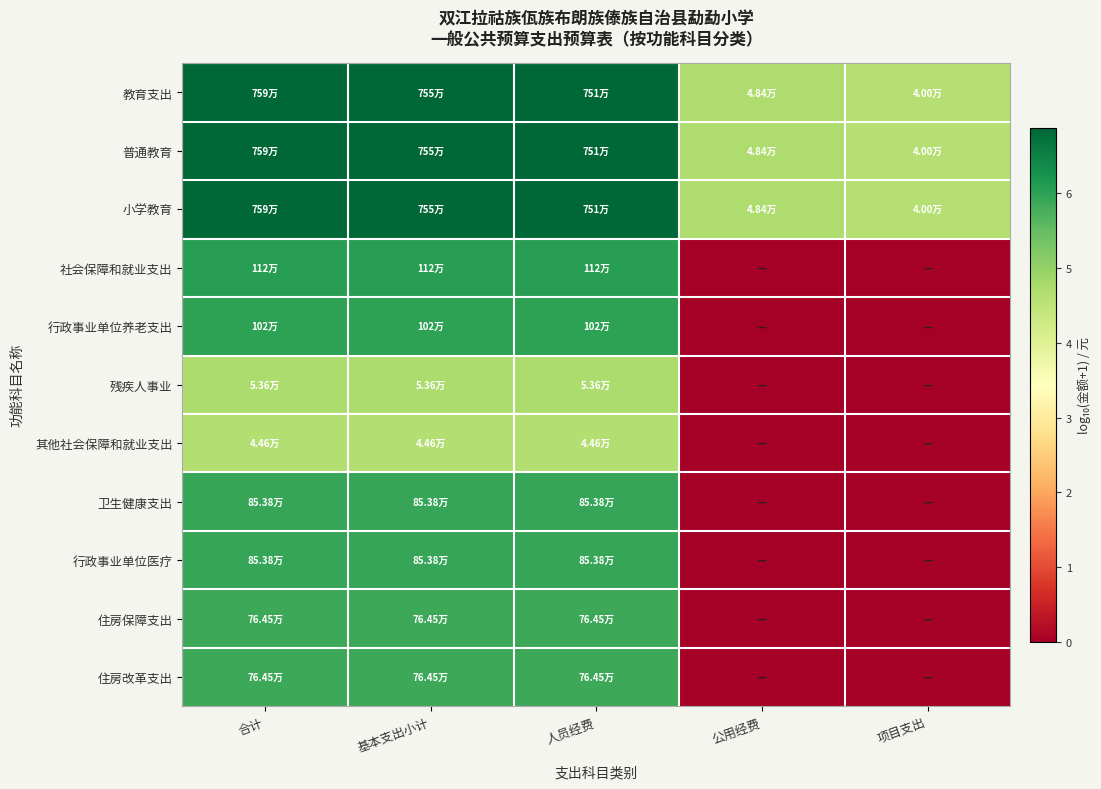

What is the total value across all series at 合计?

65.7